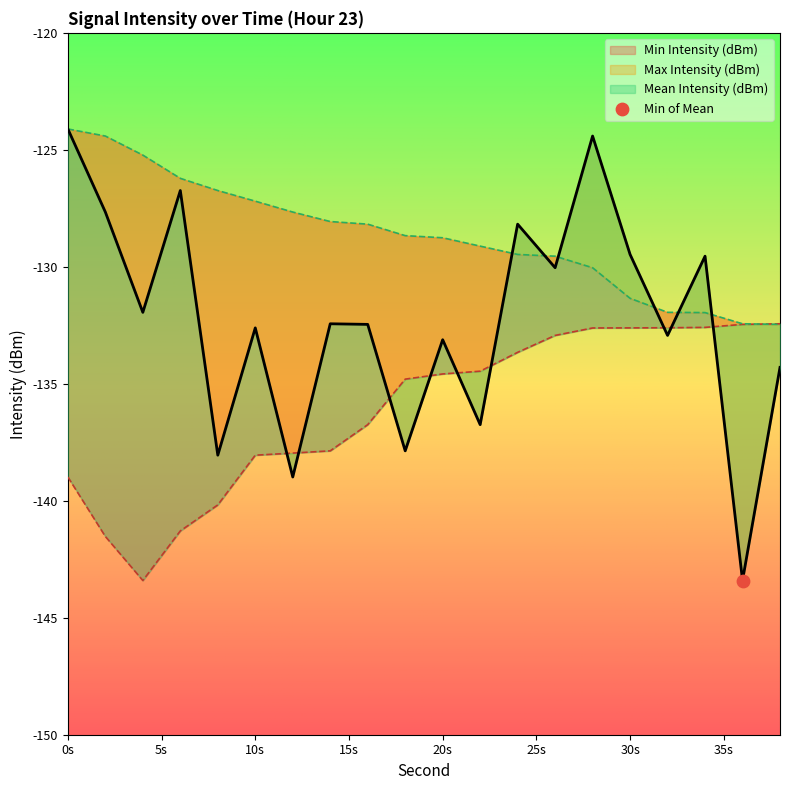

At which category is the sum across all series the highest?

28